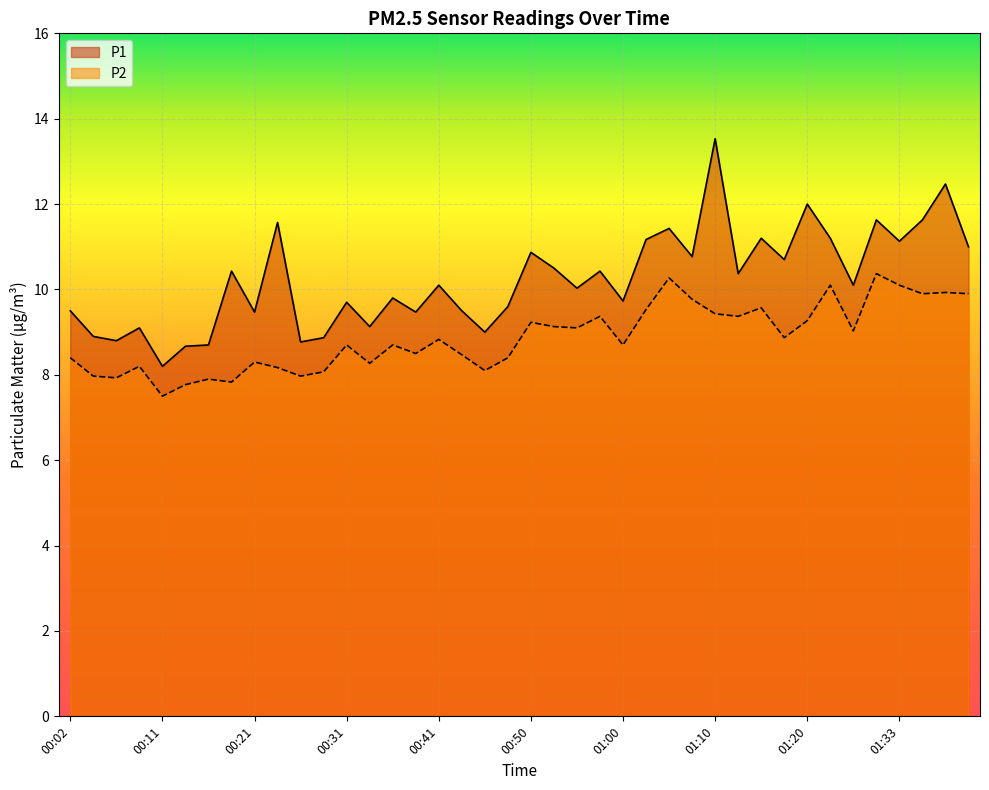

List the series in order of their overall mean, lowest first.

P2, P1